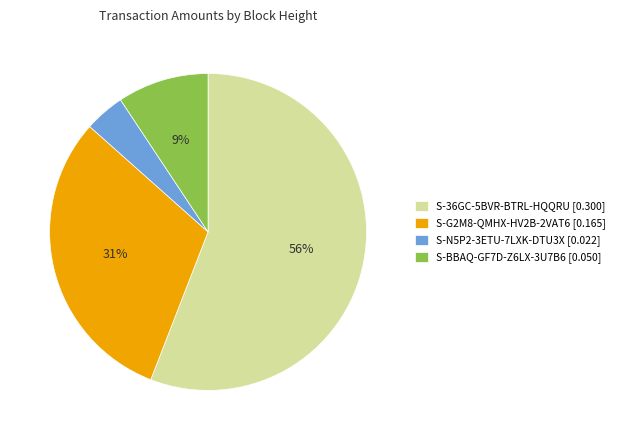

What percentage is the S-36GC-5BVR-BTRL-HQQRU [0.300] slice, to the nearest percent?

56%